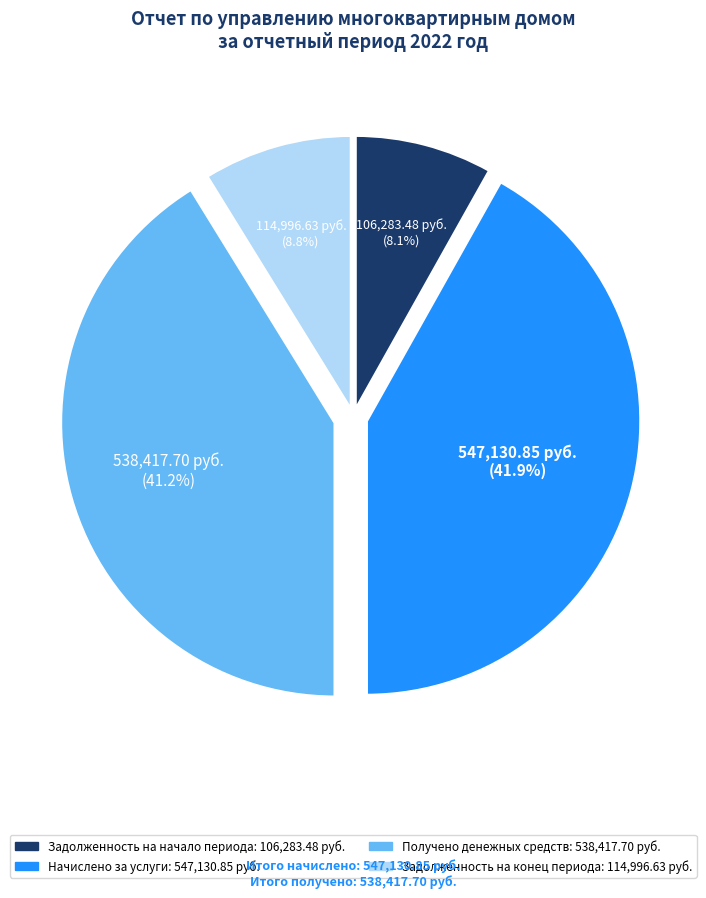

To the nearest percent, what is the difference between the largest and smallest slice percentages?

34%